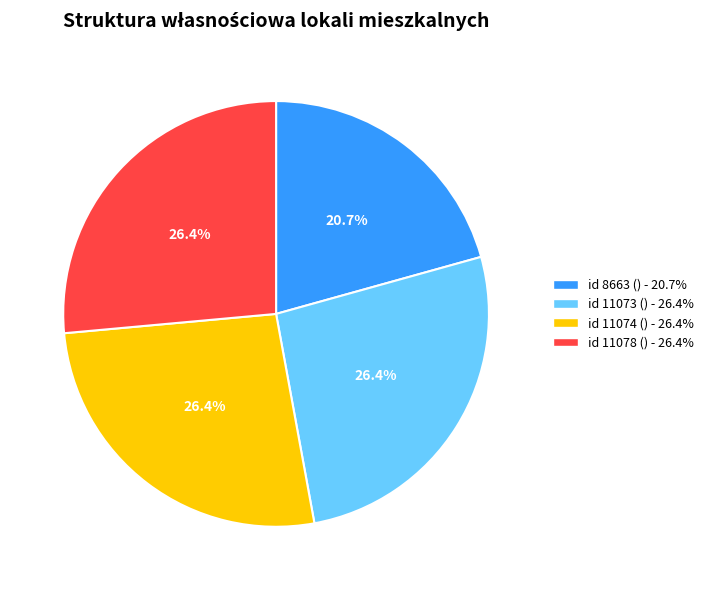

Does any single category account for the majority?

No